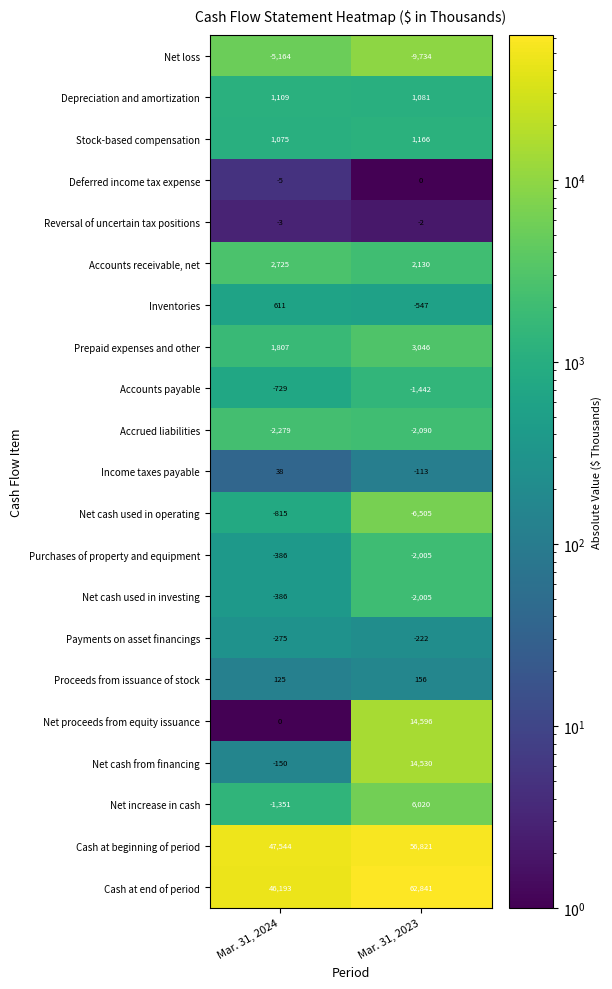

What is the difference between the maximum and minimum values in the Payments on asset financings series?

53